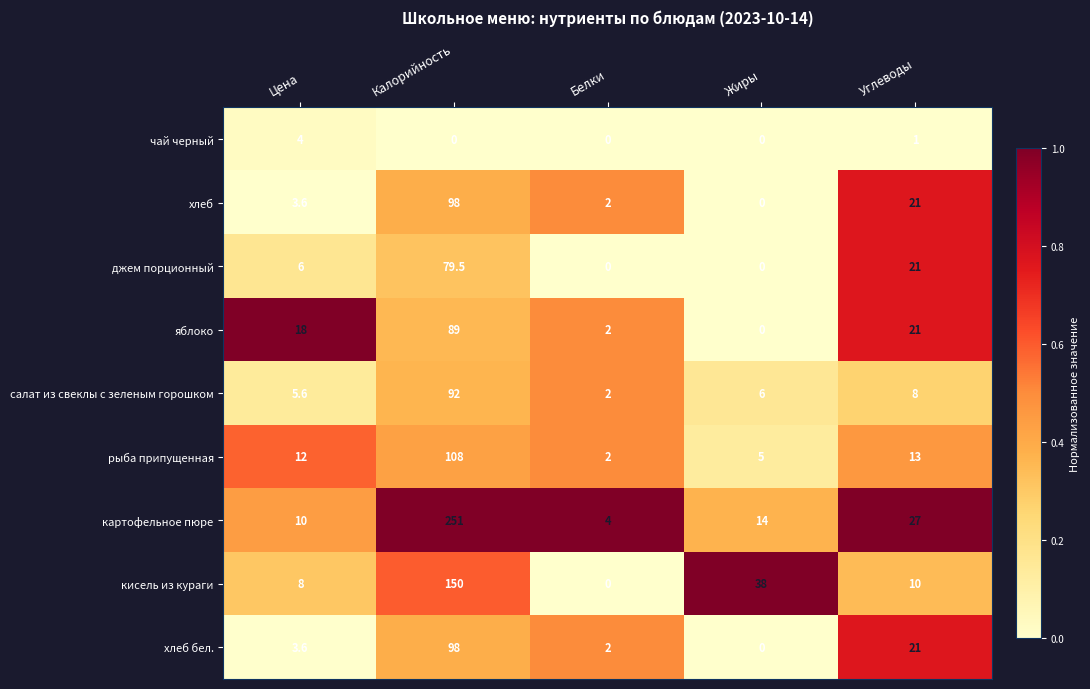

What is the difference between the highest and lowest values at Калорийность?

251.0